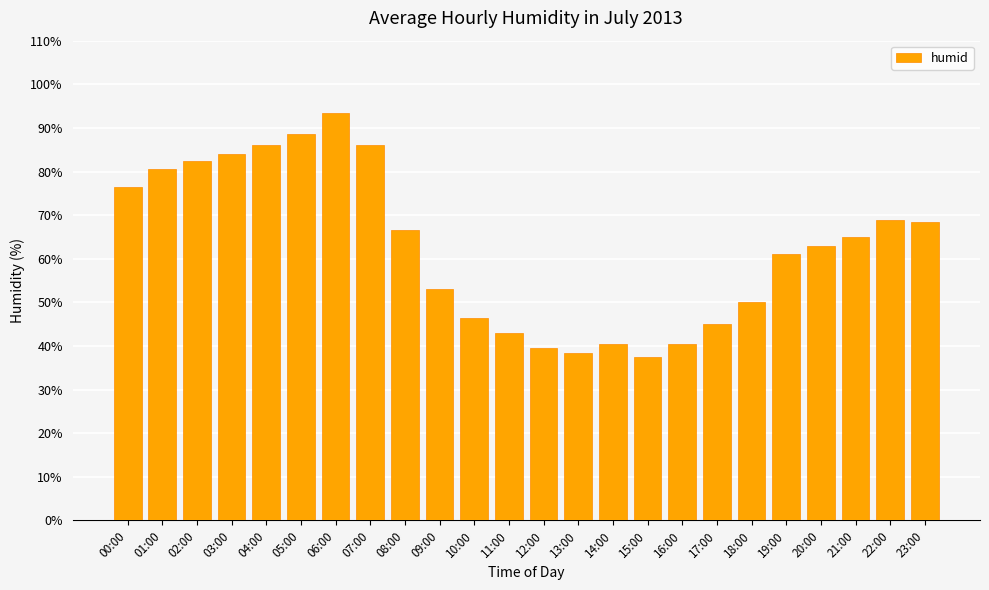

What is the smallest value displayed?

37.5